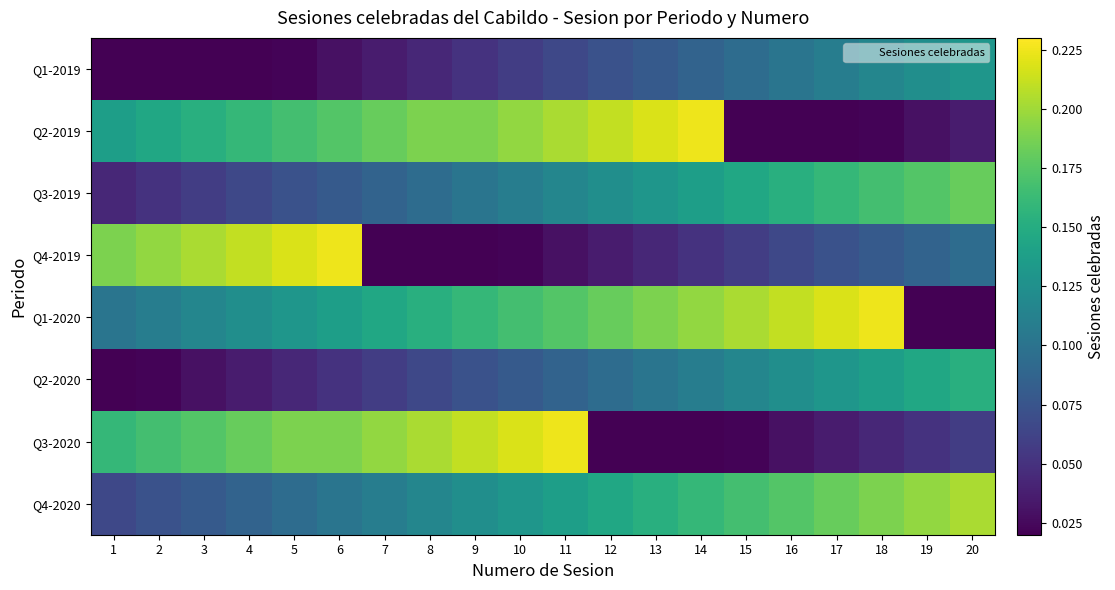

What is the spread (max minus min) of values at 8?

0.2